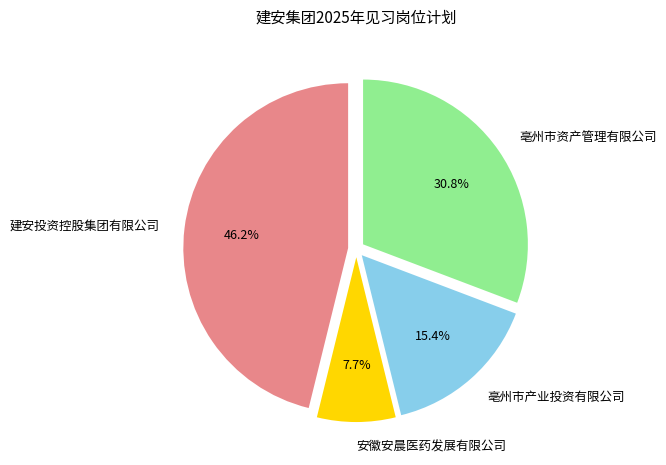

Is there any slice that represents more than half of the pie?

No